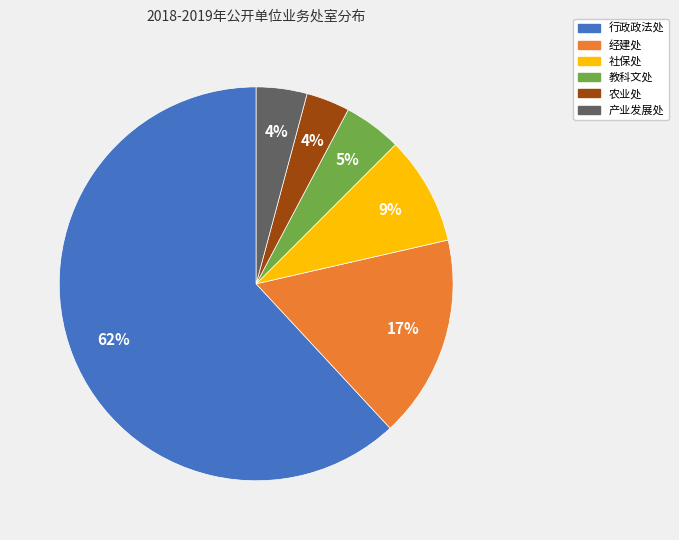

To the nearest percent, what percentage of the pie is 产业发展处?

4%